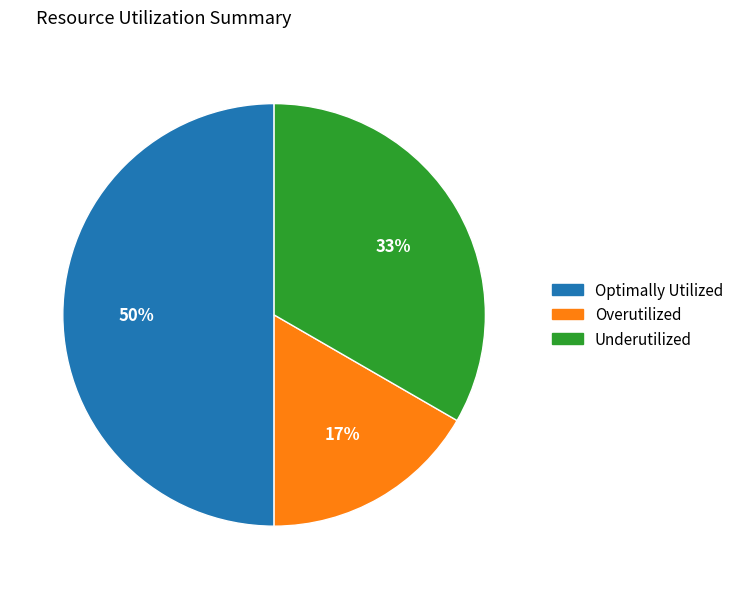

To the nearest percent, what is the average slice percentage?

33%